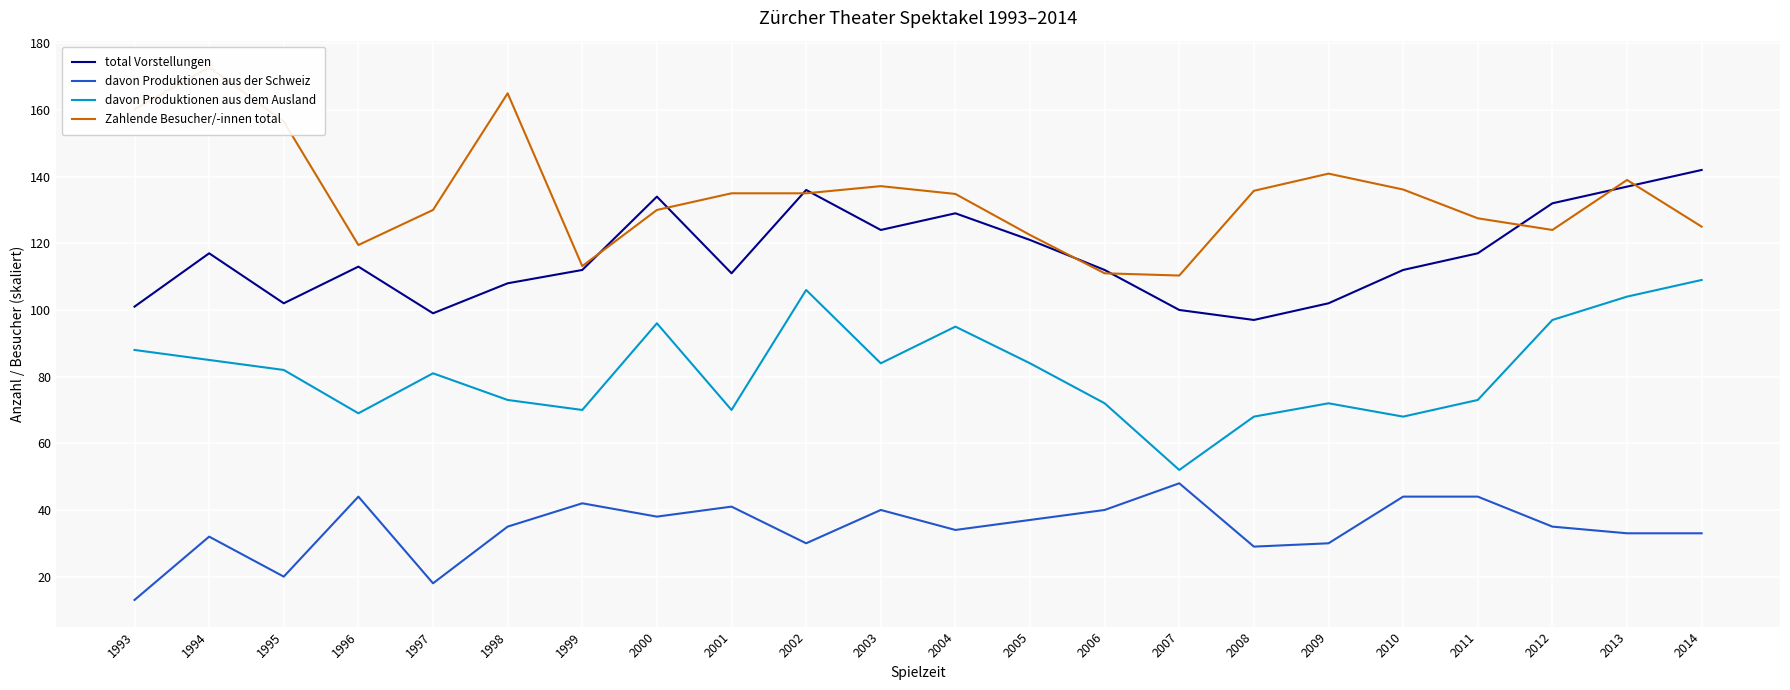

What is the spread (max minus min) of values at 2009?

110.9